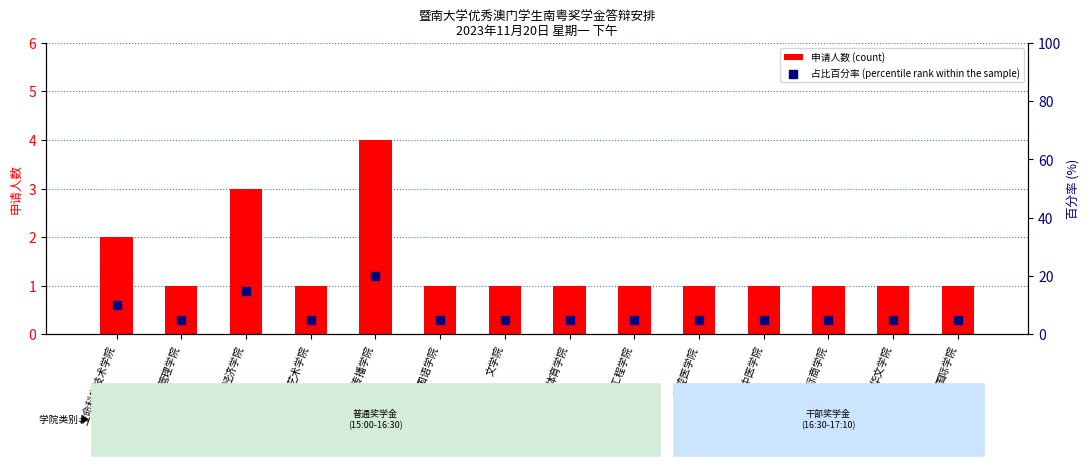

Is the value of 申请人数 (count) at 文学院 greater than the value of 占比百分率 (percentile rank within the sample) at 管理学院?

No